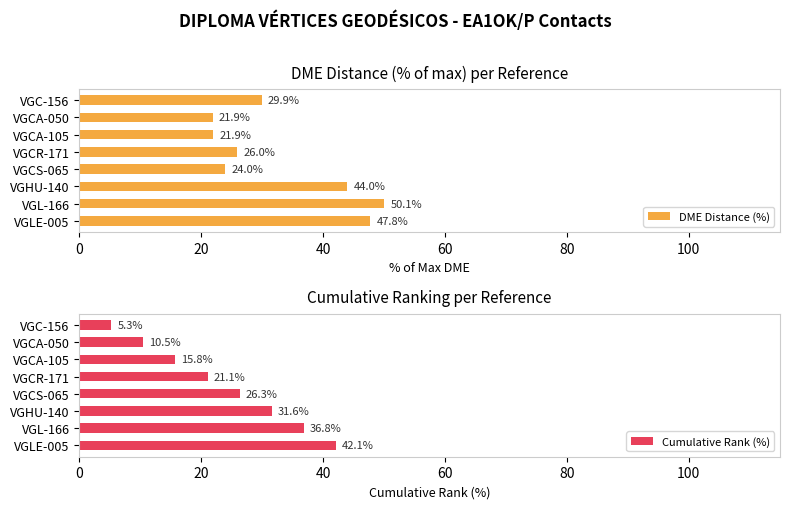

What is the sum of the DME Distance (%) values at VGLE-005 and VGCA-105?

69.7